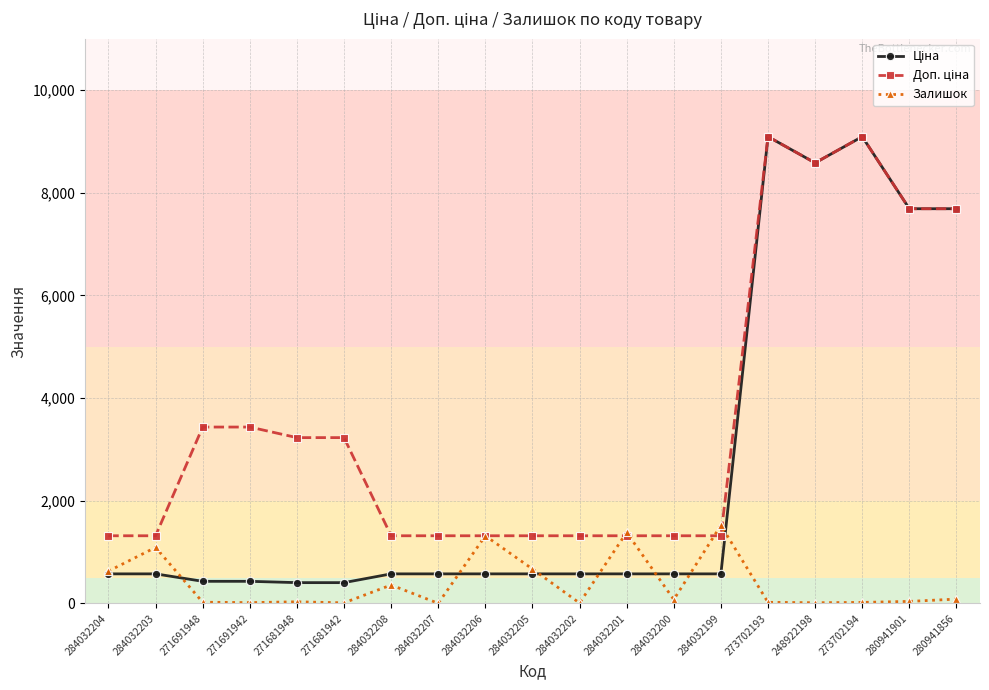

At which category does Залишок reach its first local peak?

284032203